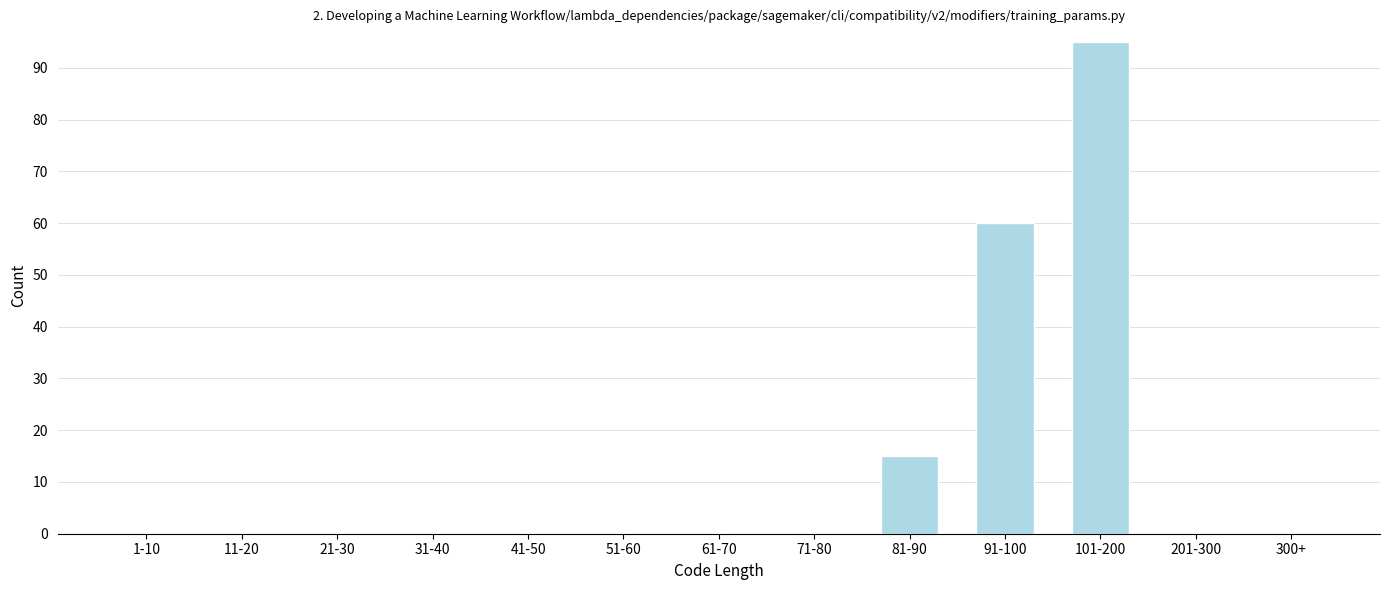

Reading right to left, transcribe all the data shown in this chart.

300+=0	201-300=0	101-200=95	91-100=60	81-90=15	71-80=0	61-70=0	51-60=0	41-50=0	31-40=0	21-30=0	11-20=0	1-10=0